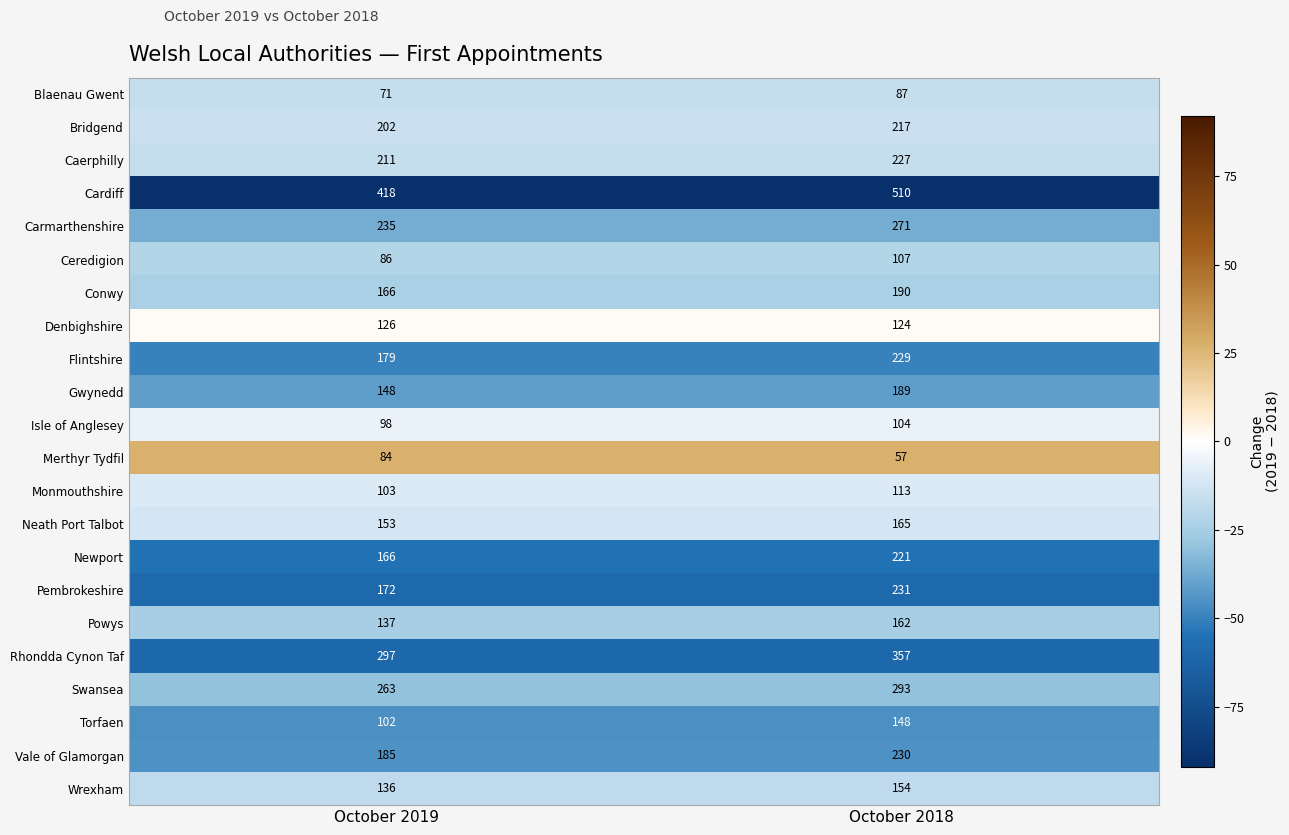

Where is Wrexham nearest to the value 145?

October 2019